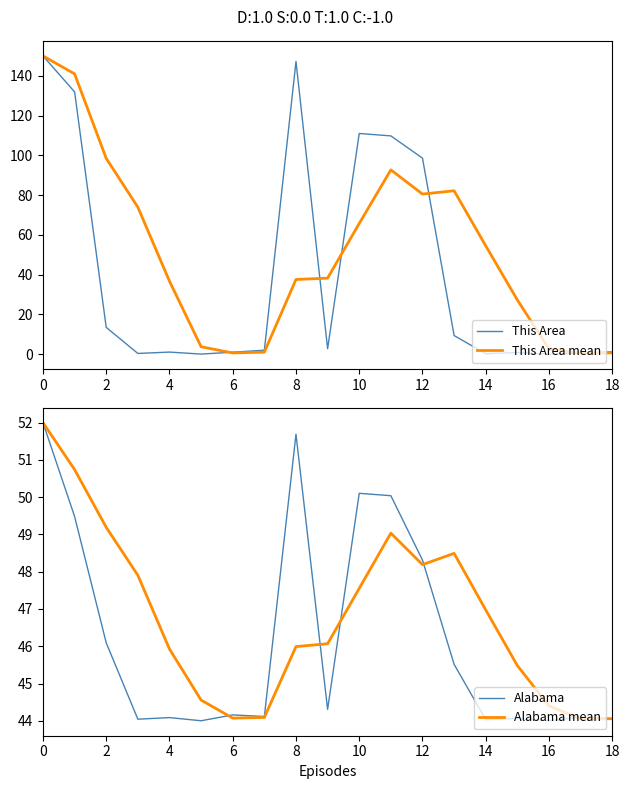

What is the spread (max minus min) of values at 13?

72.8